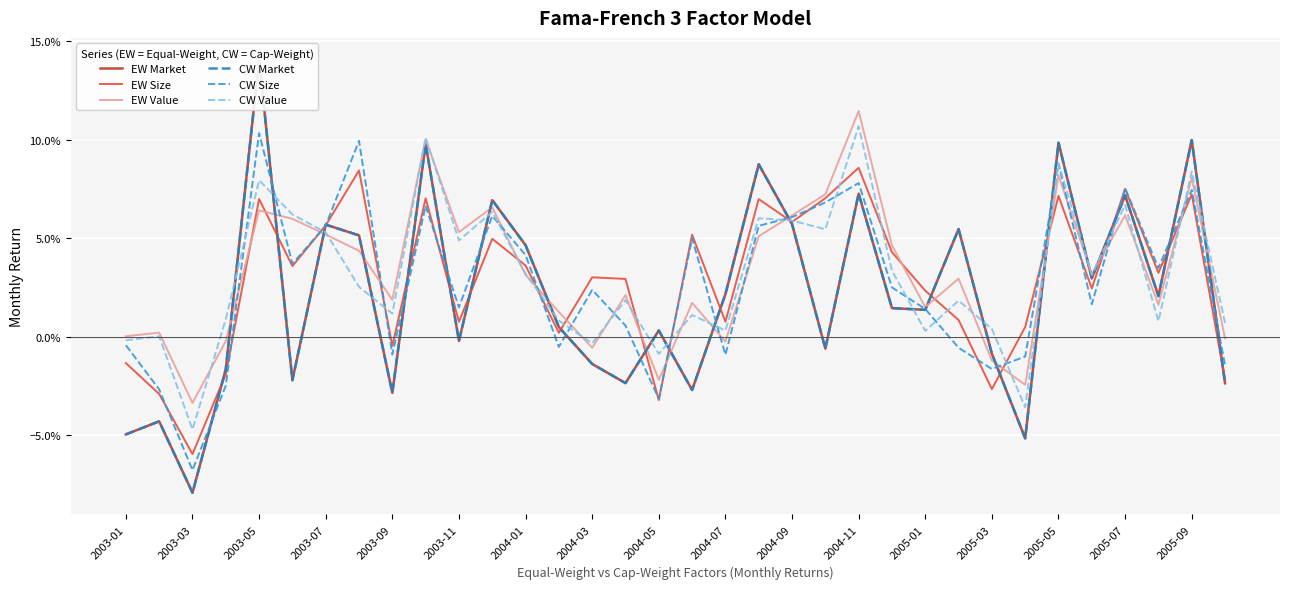

At which label is CW Size closest to 0?

2003-01